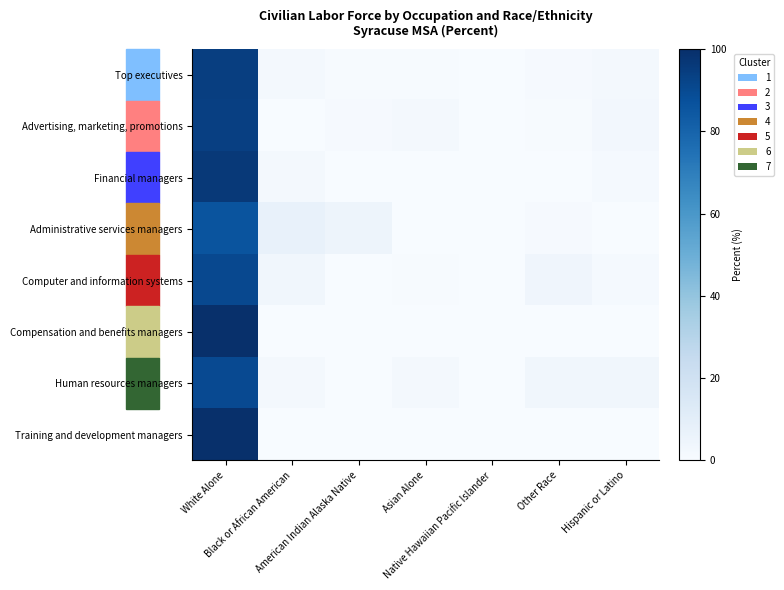

Reading right to left, what are all the values shown in this chart?

Top executives: Hispanic or Latino=1.7	Other Race=1.1	Native Hawaiian Pacific Islander=0.0	Asian Alone=0.4	American Indian Alaska Native=0.4	Black or African American=1.8	White Alone=94.5
Advertising, marketing, promotions: Hispanic or Latino=2.7	Other Race=0.5	Native Hawaiian Pacific Islander=0.2	Asian Alone=1.6	American Indian Alaska Native=0.8	Black or African American=0.0	White Alone=94.1
Financial managers: Hispanic or Latino=1.3	Other Race=0.0	Native Hawaiian Pacific Islander=0.0	Asian Alone=0.0	American Indian Alaska Native=0.0	Black or African American=2.3	White Alone=96.4
Administrative services managers: Hispanic or Latino=0.0	Other Race=1.0	Native Hawaiian Pacific Islander=0.0	Asian Alone=0.0	American Indian Alaska Native=5.0	Black or African American=7.5	White Alone=86.3
Computer and information systems: Hispanic or Latino=1.4	Other Race=4.1	Native Hawaiian Pacific Islander=0.0	Asian Alone=0.6	American Indian Alaska Native=0.0	Black or African American=3.4	White Alone=90.3
Compensation and benefits managers: Hispanic or Latino=0.0	Other Race=0.0	Native Hawaiian Pacific Islander=0.0	Asian Alone=0.0	American Indian Alaska Native=0.0	Black or African American=0.0	White Alone=100.0
Human resources managers: Hispanic or Latino=3.4	Other Race=3.4	Native Hawaiian Pacific Islander=0.0	Asian Alone=1.7	American Indian Alaska Native=0.0	Black or African American=1.7	White Alone=89.9
Training and development managers: Hispanic or Latino=0.0	Other Race=0.0	Native Hawaiian Pacific Islander=0.0	Asian Alone=0.0	American Indian Alaska Native=0.0	Black or African American=0.0	White Alone=100.0